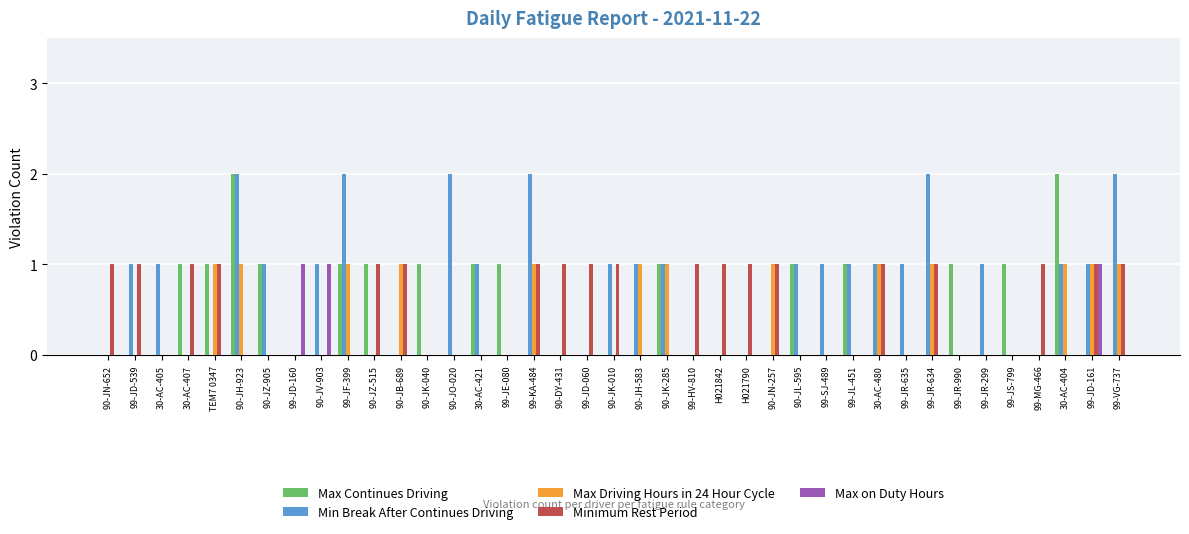

At which category is the sum across all series the highest?

90-JH-923